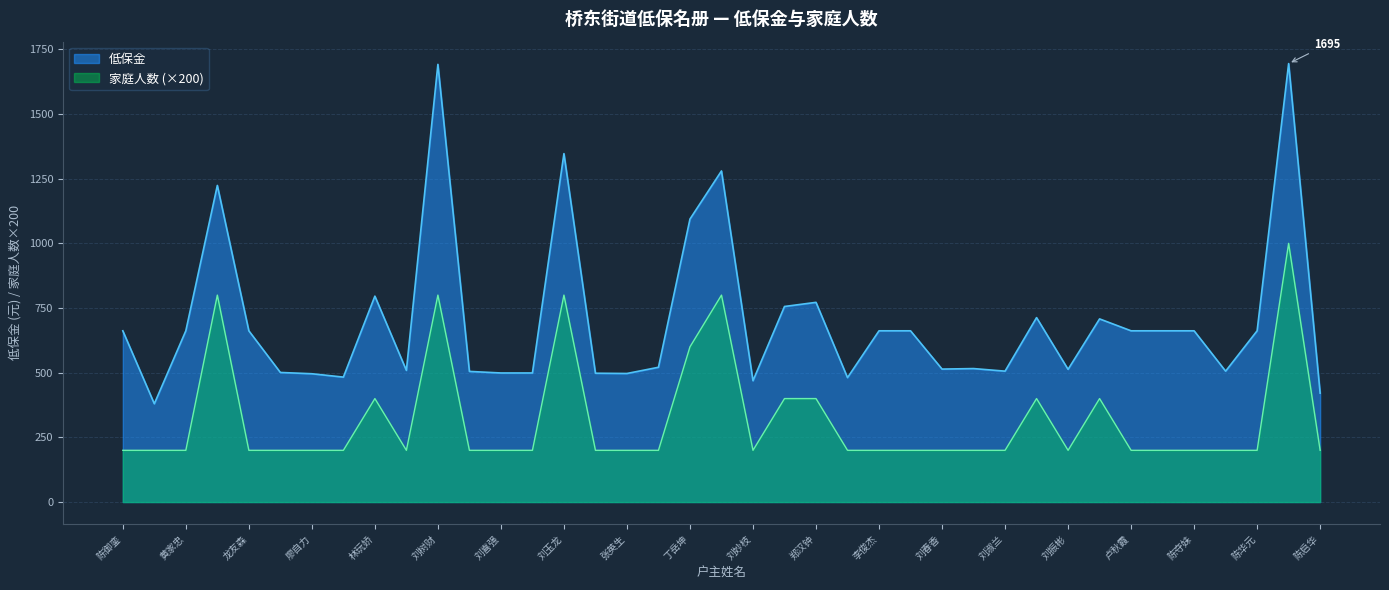

Is the value of 家庭人数 at 陈启华 greater than the value of 低保金 at 刘德山?

No